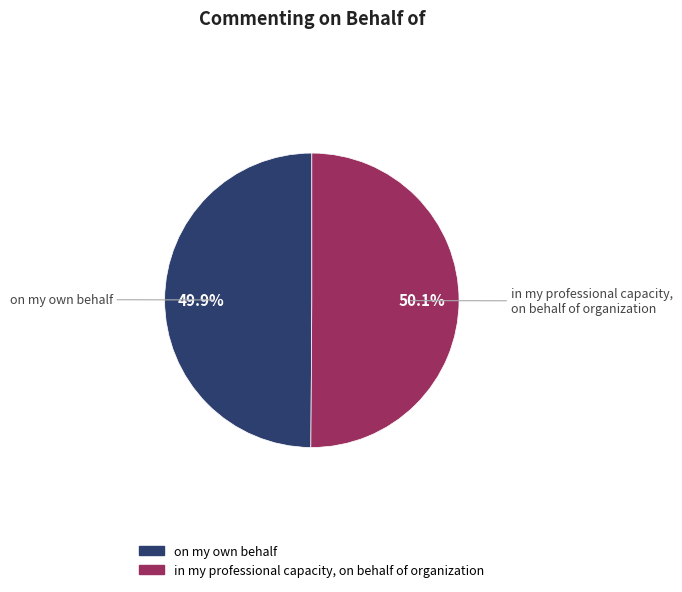

What percentage is the in my professional capacity, on behalf of organization slice, to the nearest percent?

50%